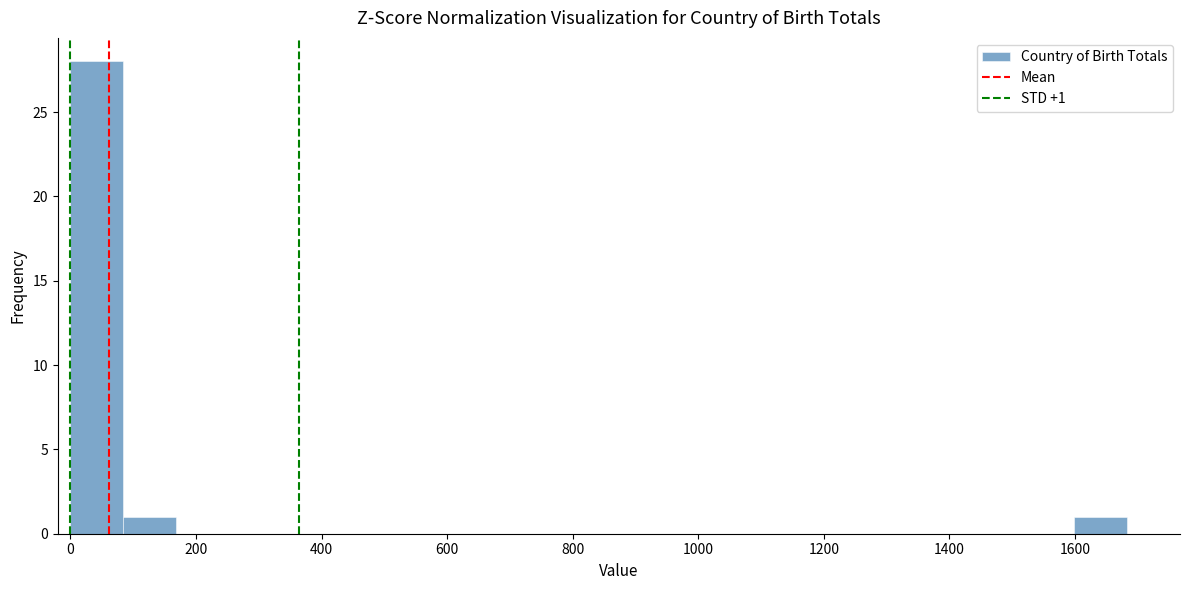

Over which range of the x-axis is the bar tallest?

0 to 80